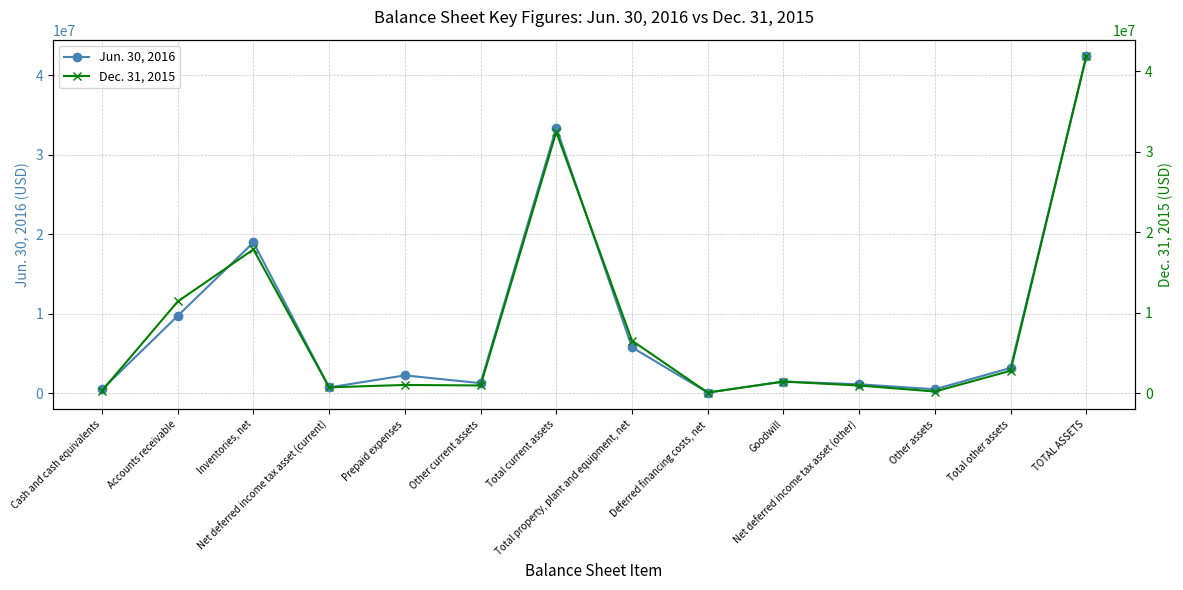

True or false: Dec. 31, 2015 has more than 2 interior local peaks.

True